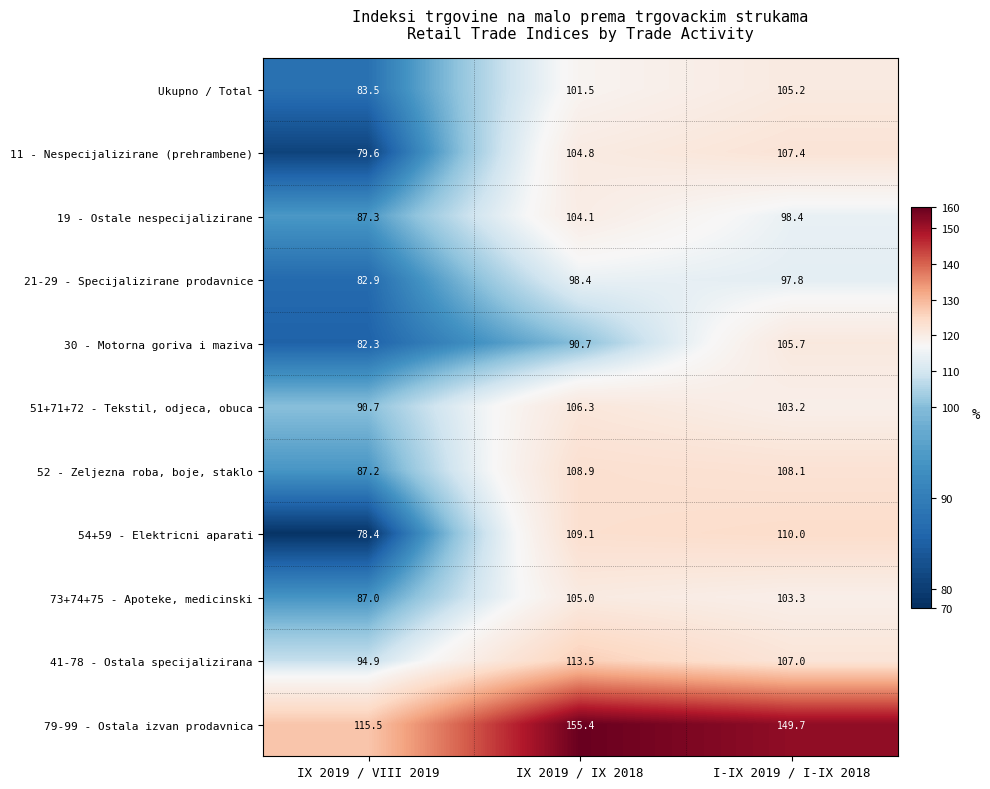

What is the total value across all series at IX 2019 / VIII 2019?

969.3